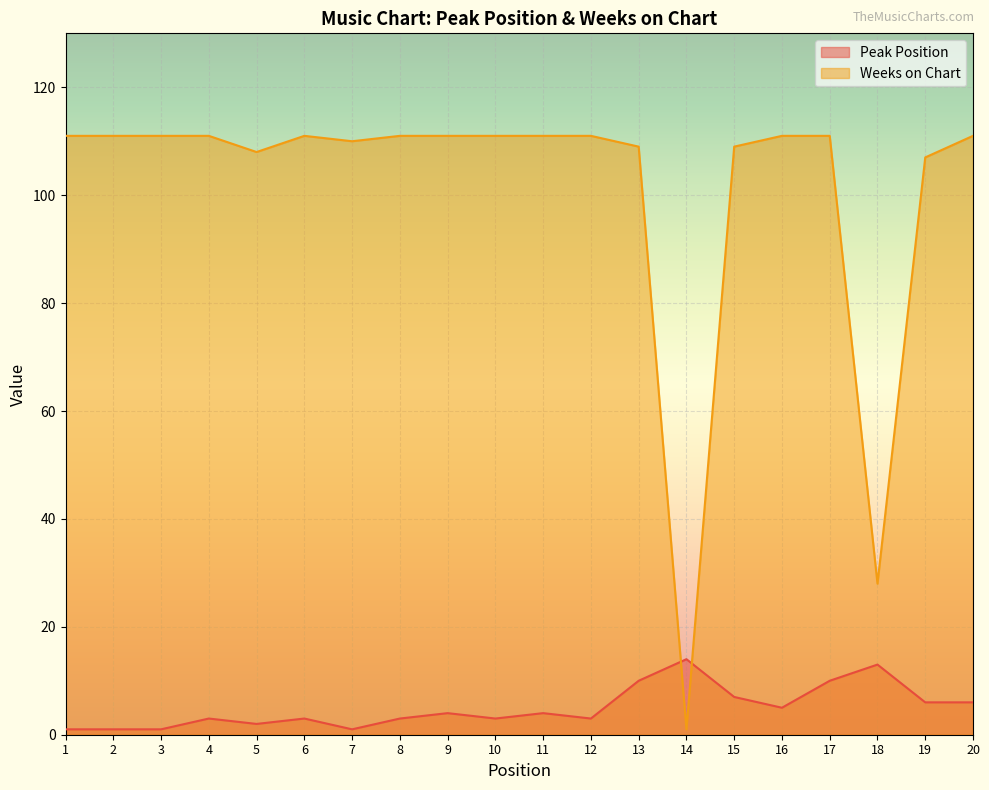

List the series in order of their peak value, highest first.

Weeks on Chart, Peak Position